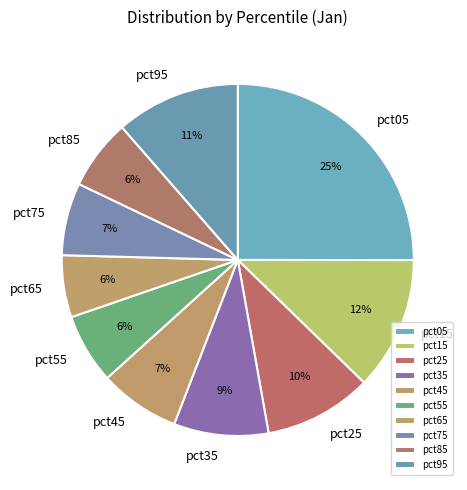

Is the sum of pct65 and pct45 greater than half?

No